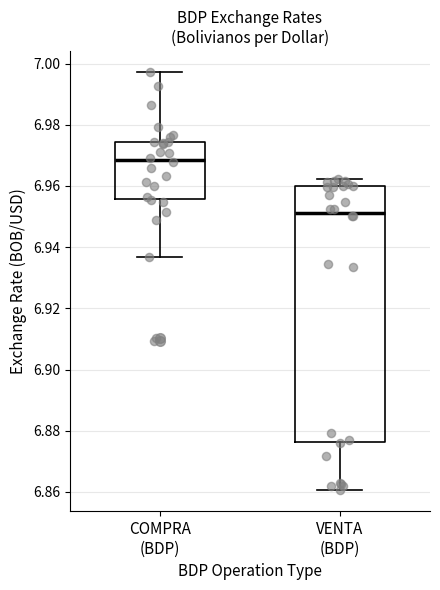

Which box is the tallest, from its lower edge to its upper edge?

VENTA (BDP)